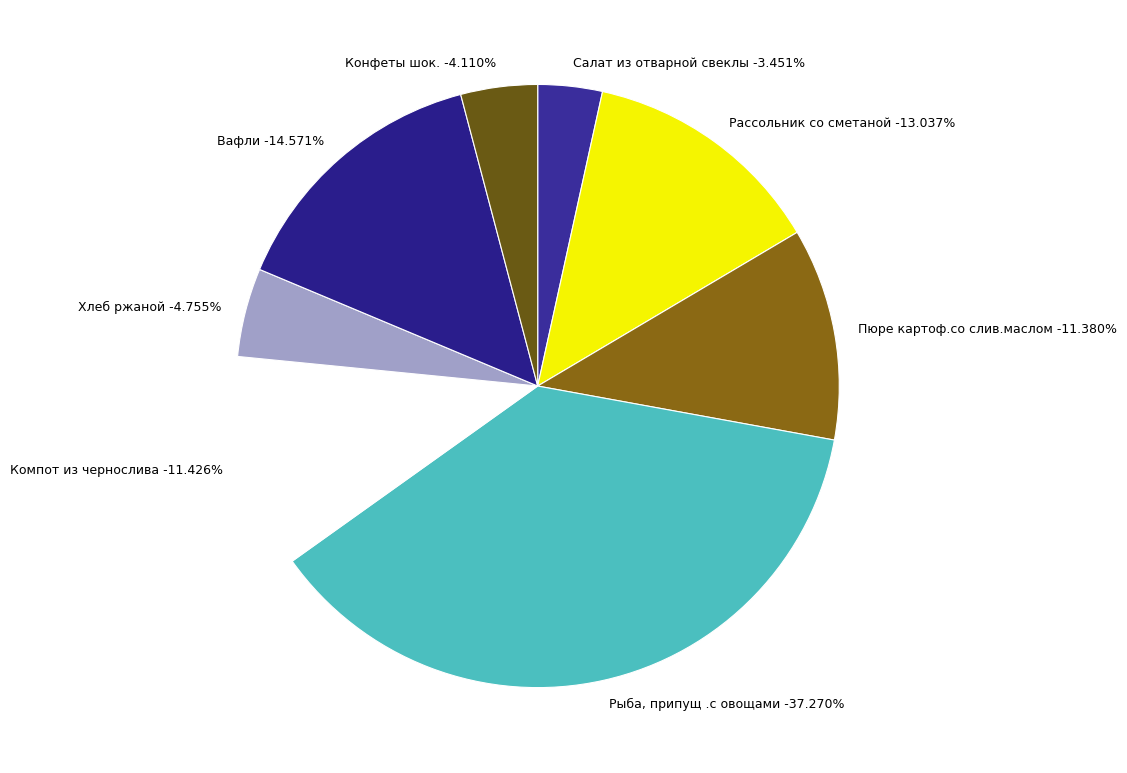

To the nearest percent, what percentage of the pie is Рассольник со сметаной?

13%